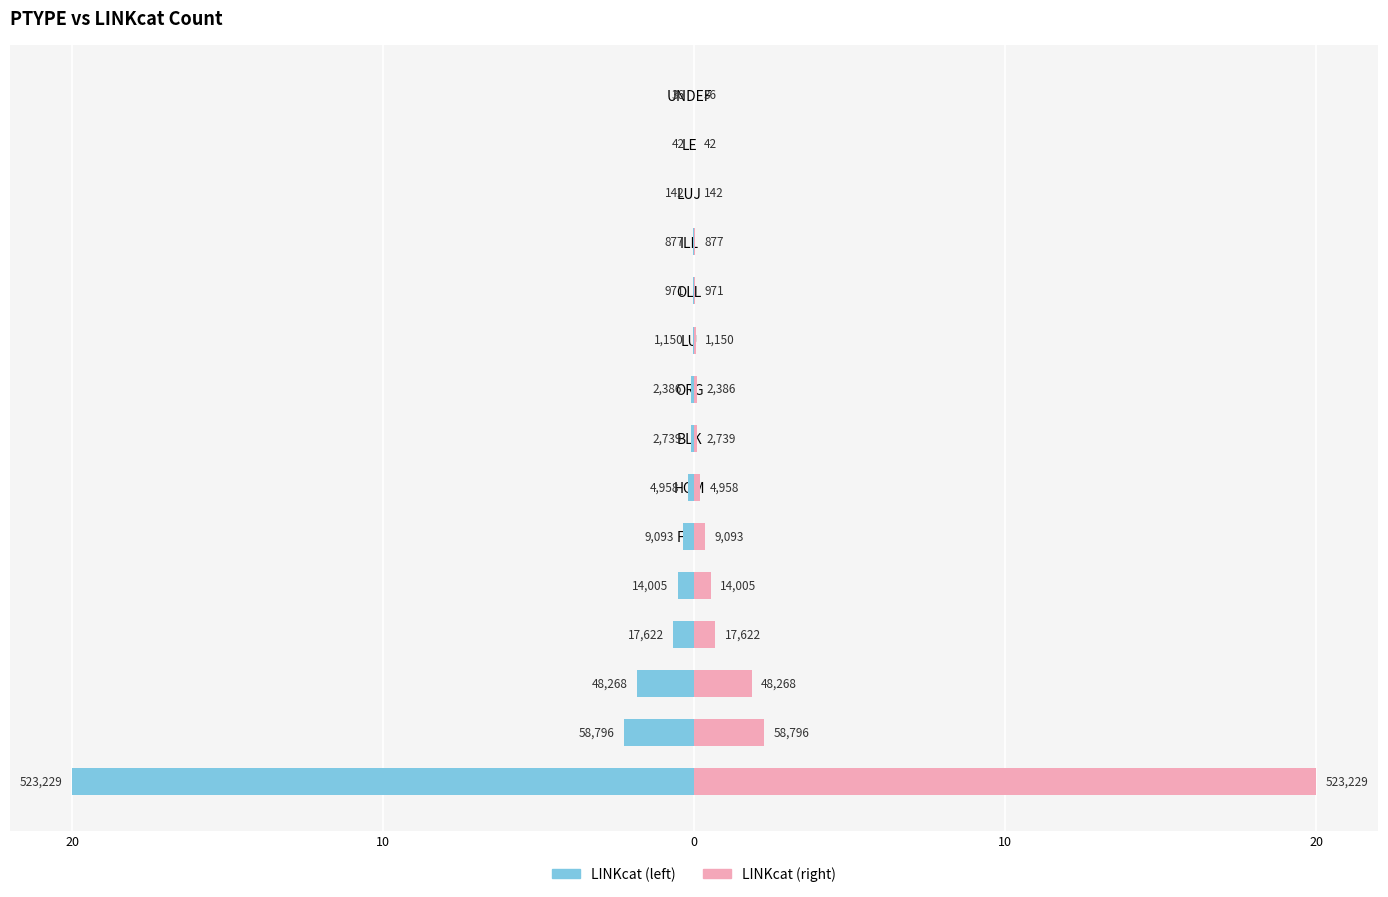

How many groups of bars are there?

15